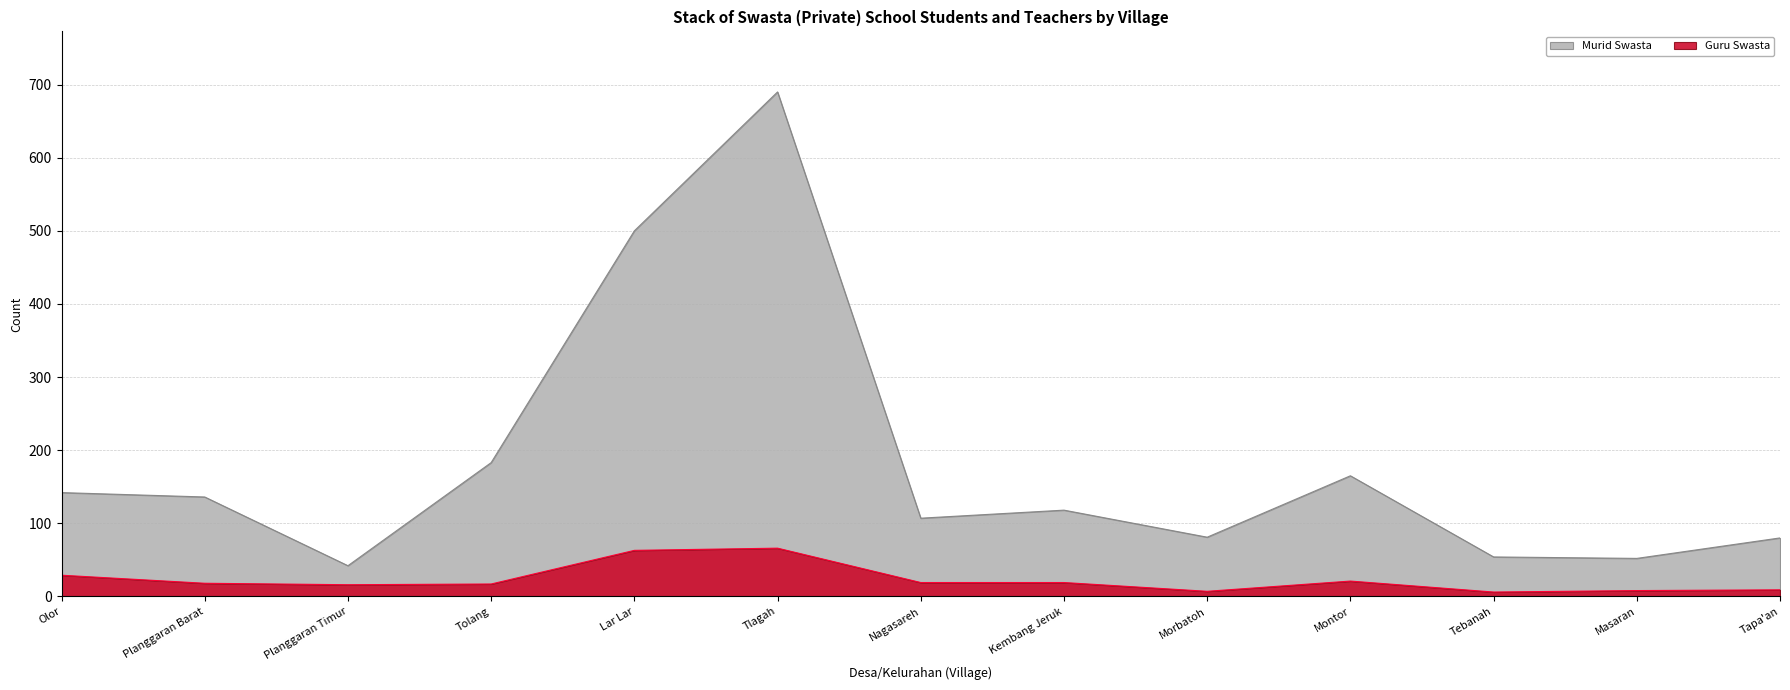

What is the difference between the maximum and second lowest values in the Murid Swasta series?

638